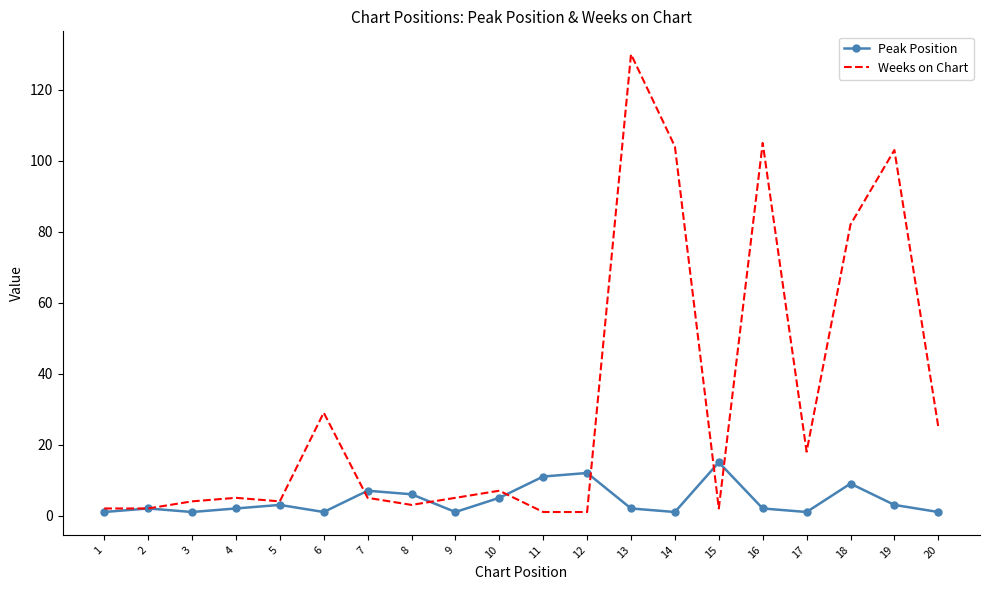

Which category has the highest value in the Peak Position series?

15